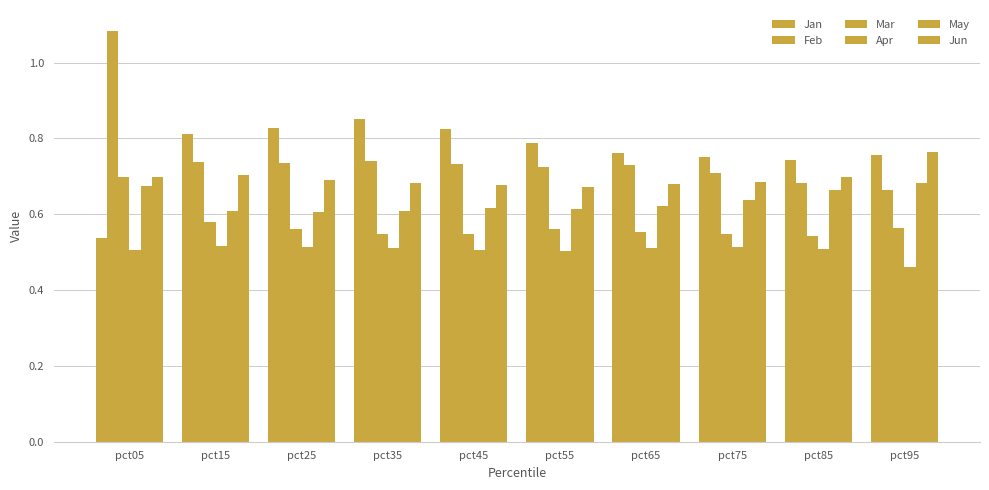

At pct45, list the series in order from smallest to largest.

Apr, Mar, May, Jun, Feb, Jan